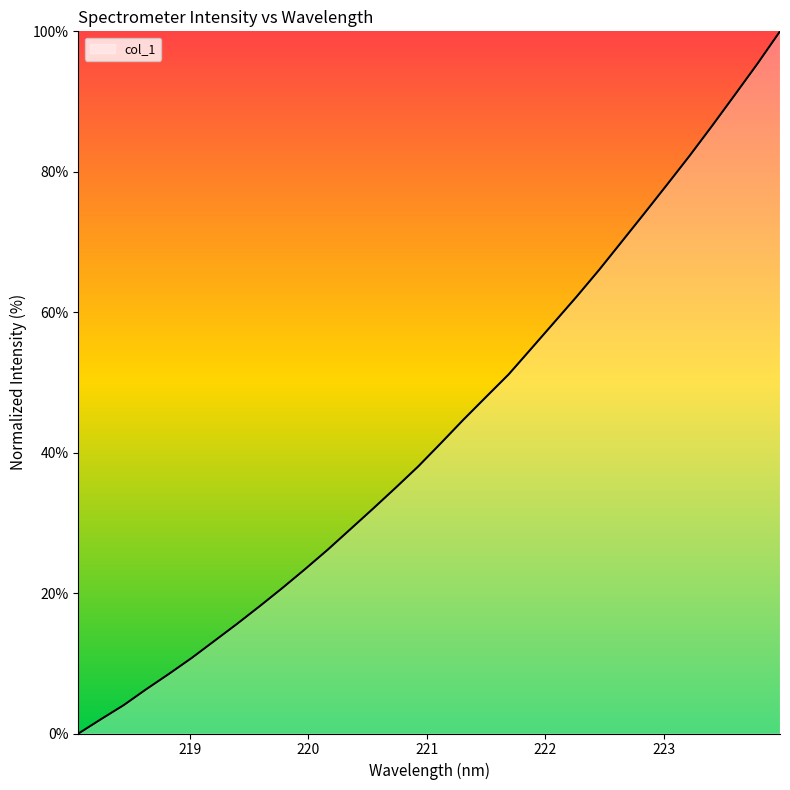

What is the difference between the maximum and minimum values?

100.0